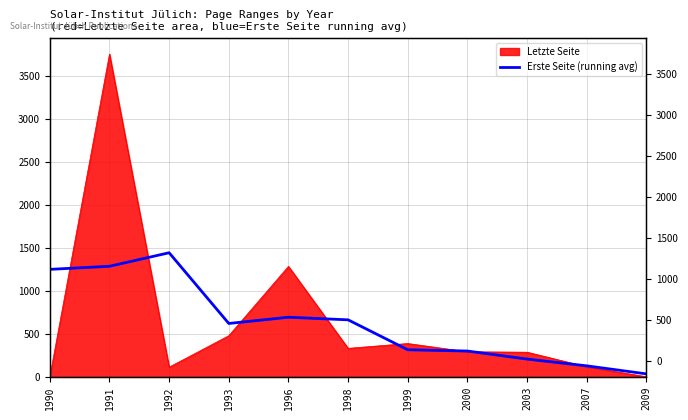

What is the difference between the maximum and second lowest values?

1316.3